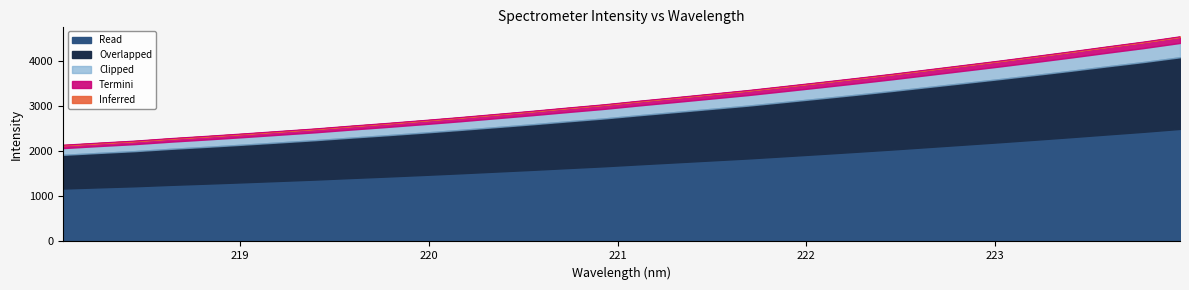

Rank the categories by value from lowest to highest.

218.0596, 218.2508, 218.442, 218.6332, 218.8244, 219.0156, 219.2067, 219.3979, 219.589, 219.7801, 219.9712, 220.1623, 220.3533, 220.5444, 220.7354, 220.9264, 221.1174, 221.3083, 221.4993, 221.6902, 221.8812, 222.0721, 222.263, 222.4538, 222.6447, 222.8355, 223.0264, 223.2172, 223.408, 223.5987, 223.7895, 223.9802